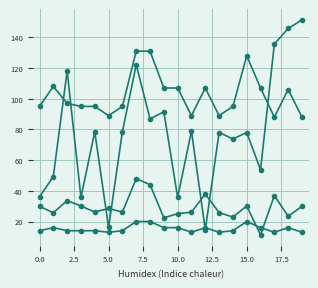

How many lines are shown in the chart?

4